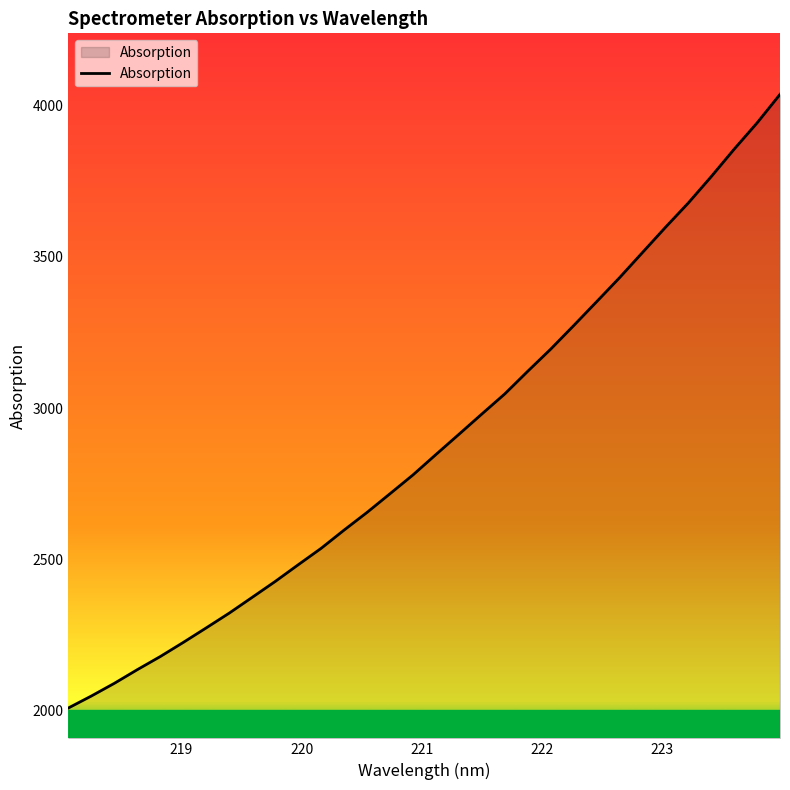

What is the difference between the maximum and minimum values?

2028.0